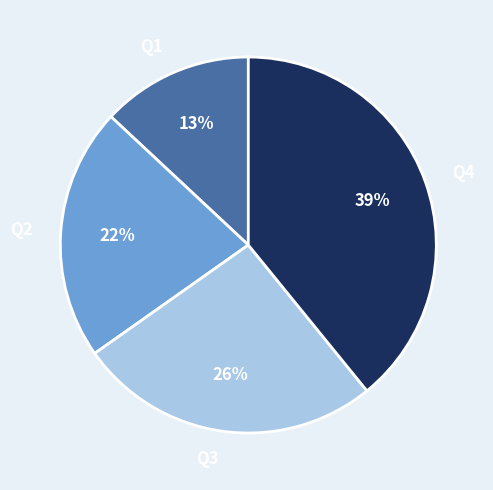

To the nearest percent, what percentage of the pie is Q1?

13%